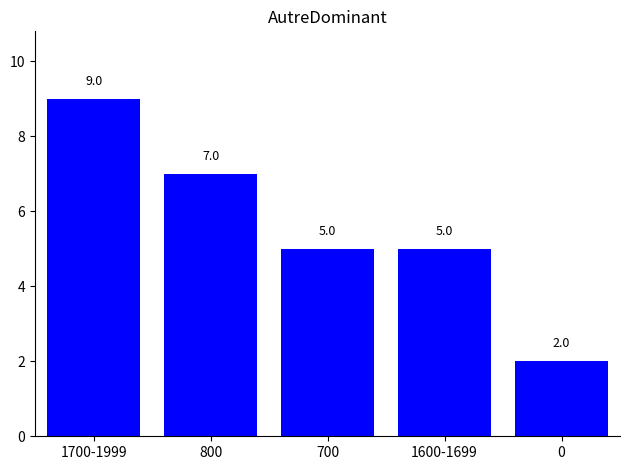

What is the label of the 4th bar from the right?

800